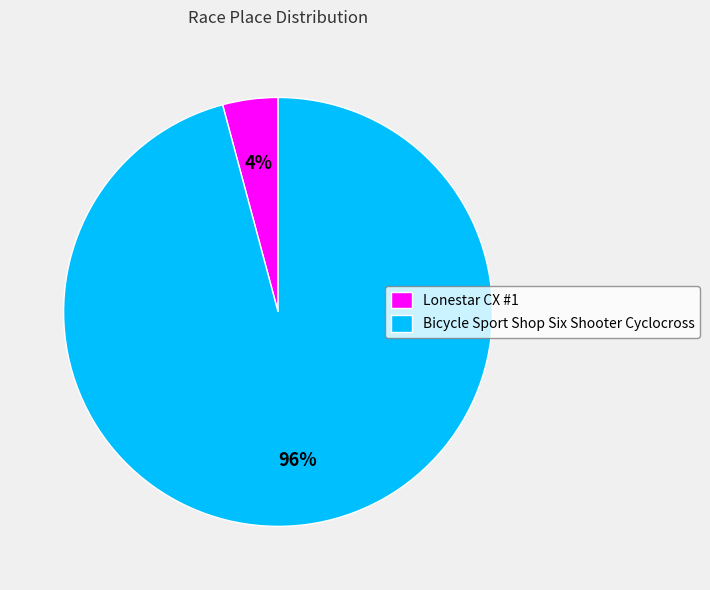

To the nearest percent, what percentage of the pie is Lonestar CX #1?

4%